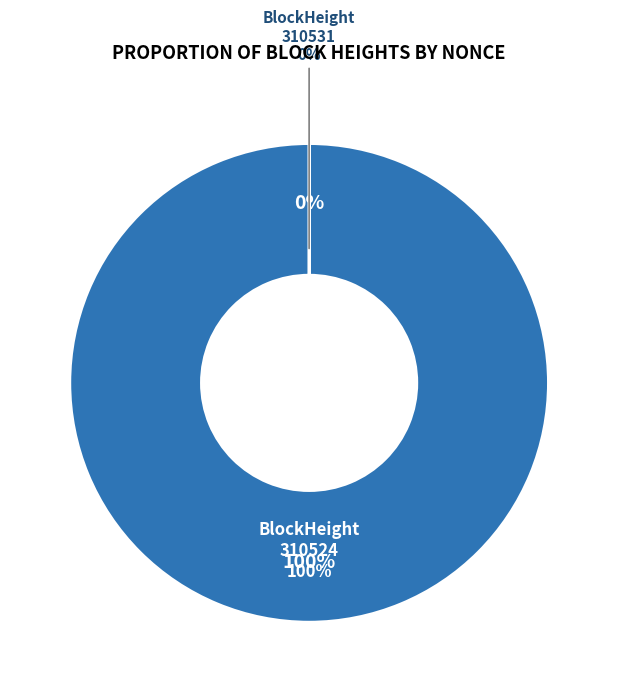

What percentage is the 310524 slice, to the nearest percent?

100%